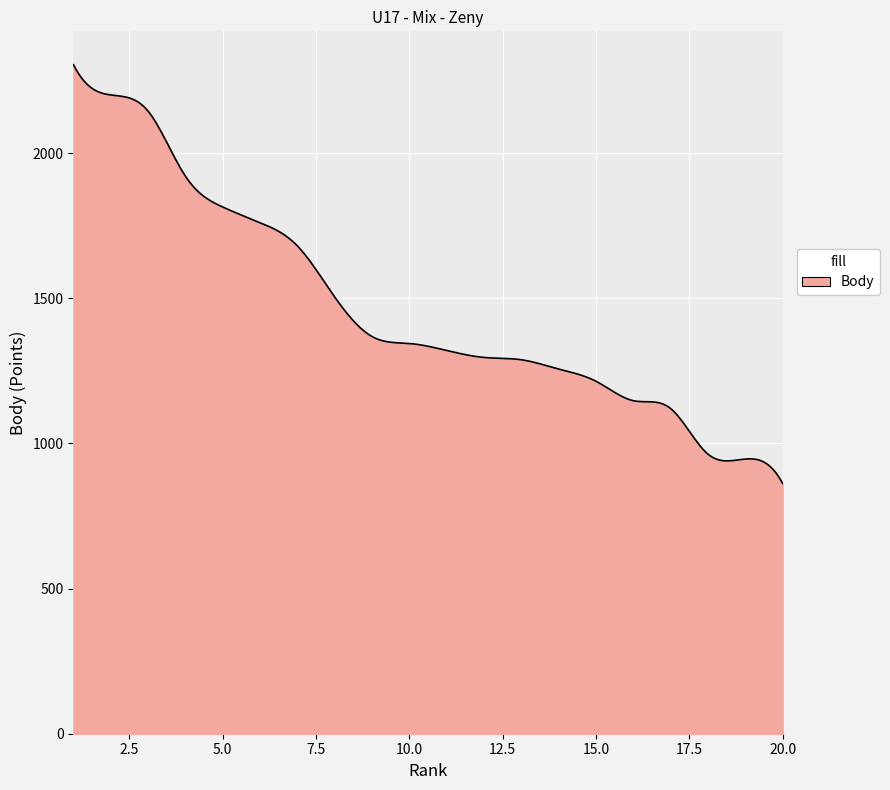

What is the difference between the maximum and second lowest values?

1427.5